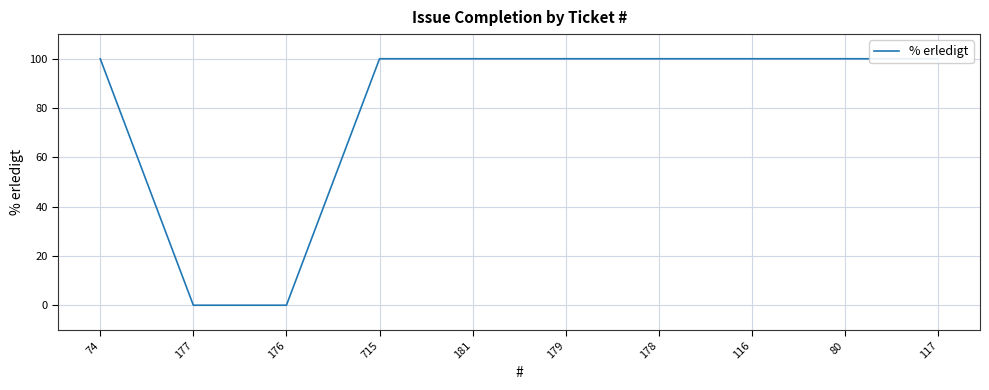

What is the difference between the maximum and second lowest values?

100